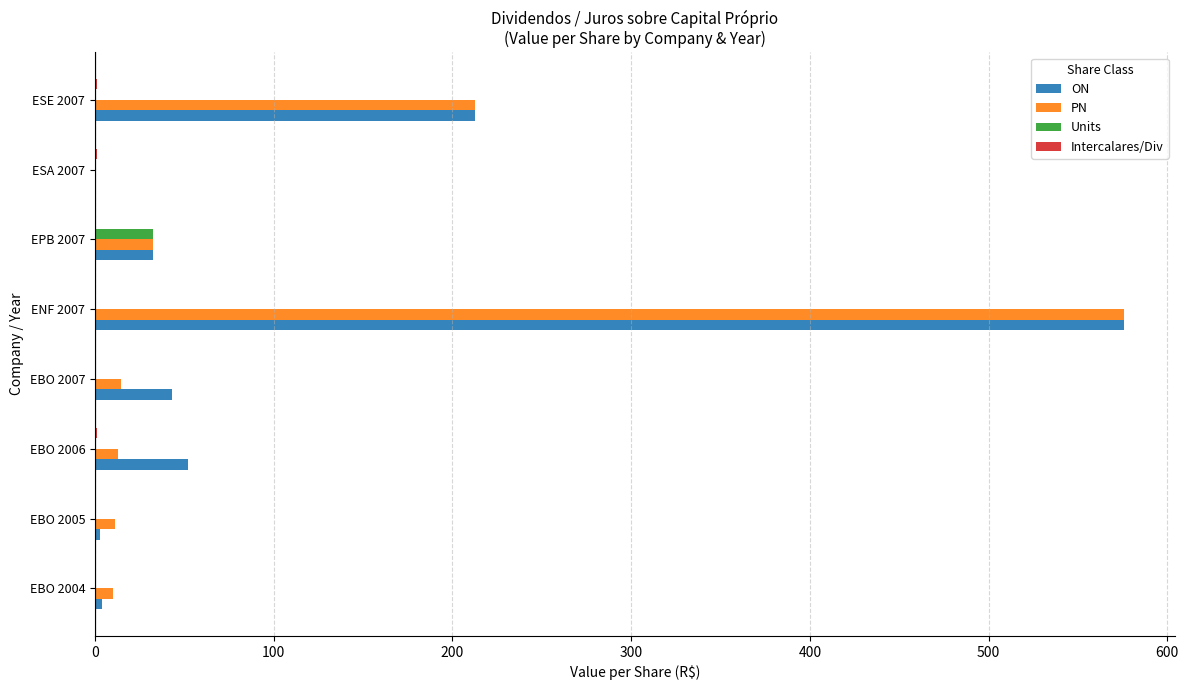

Is it true that ON equals 9.9 at EBO 2007?

False